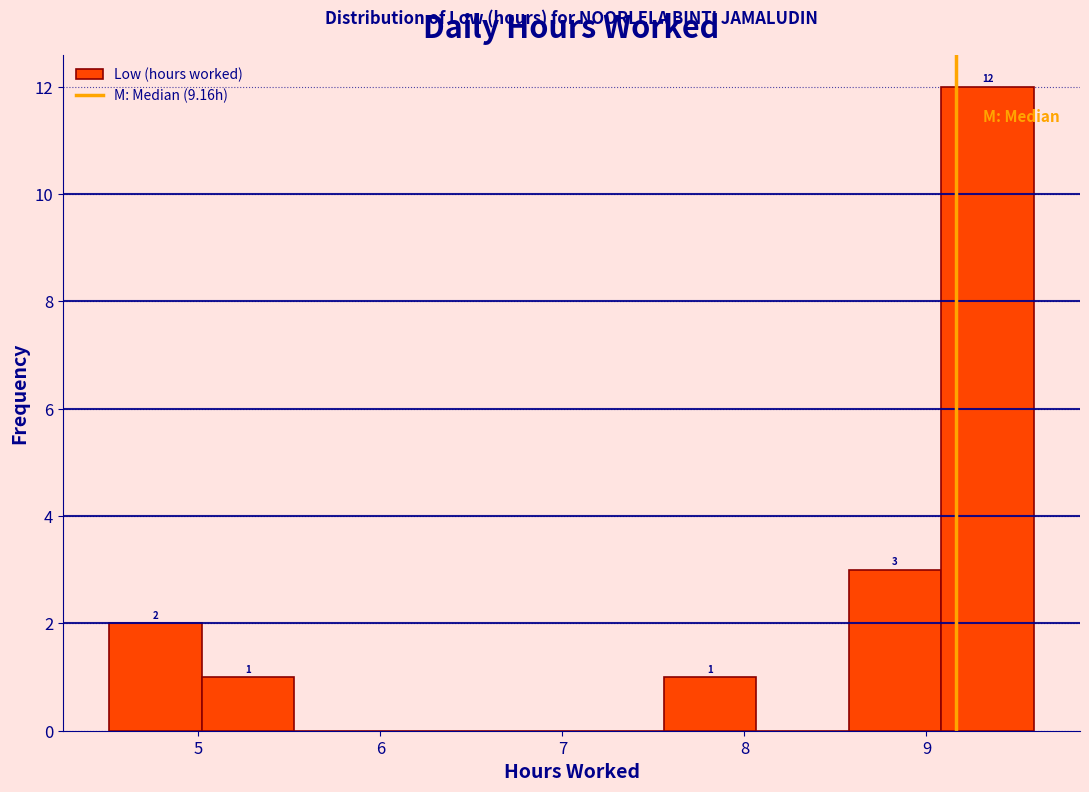

Over which range of the x-axis is the bar tallest?

9.1 to 9.6